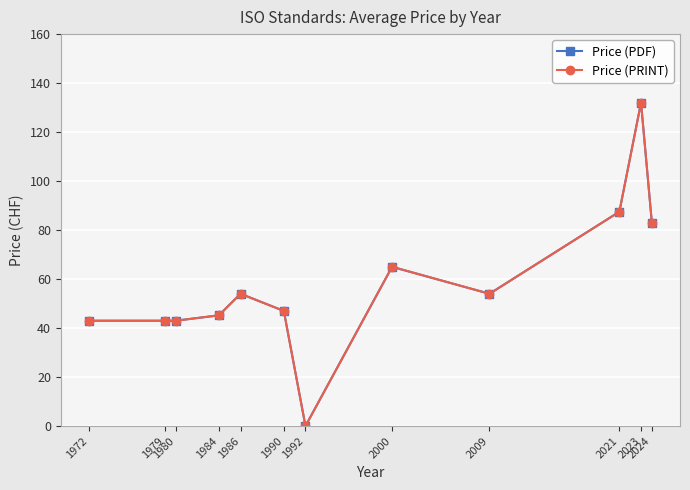

What is the difference between the maximum and second lowest values in the Price (PDF) series?

89.0